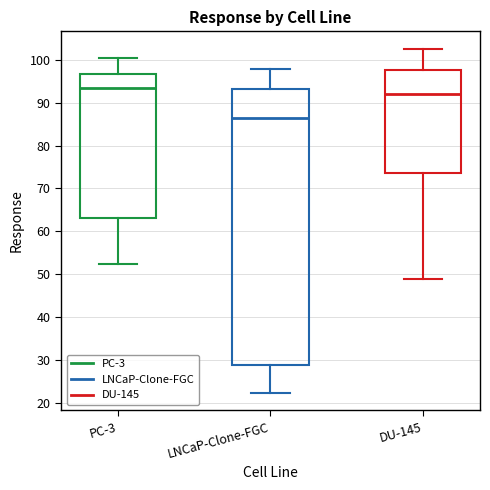

Reading left to right, transcribe this box plot: for each box, give where its median line is, the range the box spans, and where its two whiskers end, as read against the y-axis. The values are not printed on the chart, so give them approximately, as read against the axis.

PC-3: median 93, box 63 to 97, whiskers 52 to 100
LNCaP-Clone-FGC: median 86, box 29 to 93, whiskers 22 to 98
DU-145: median 92, box 74 to 98, whiskers 49 to 103